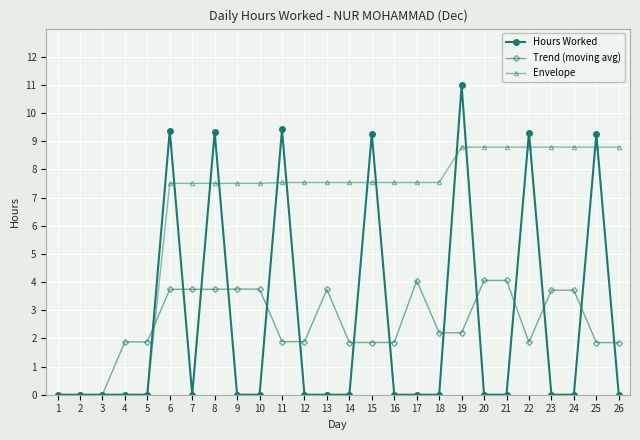

How many categories are shown in the chart?

26